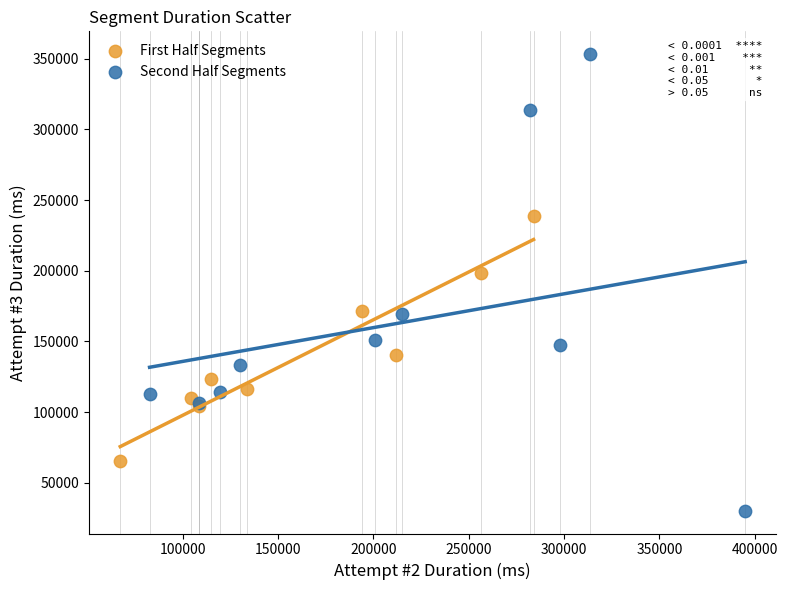

Which series has the largest Y range (max minus min)?

Second Half Segments